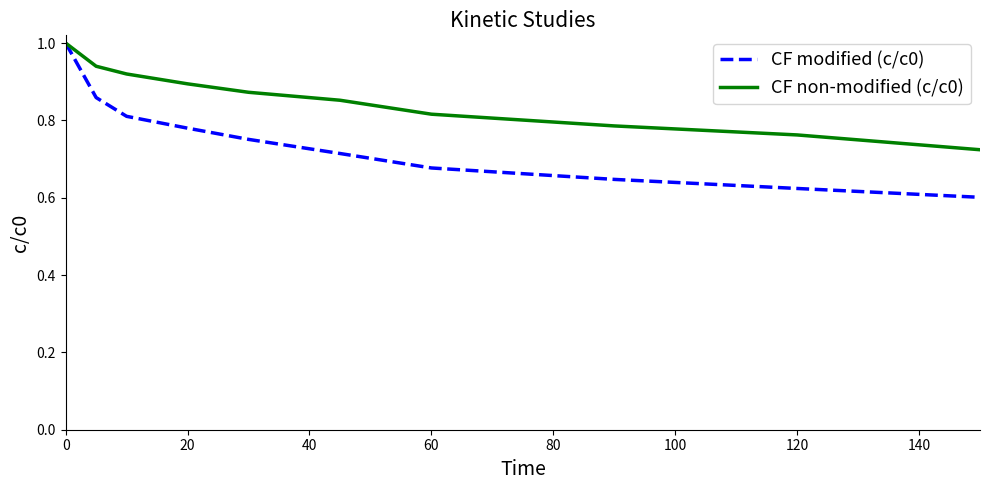

Rank the series by their average value, from highest to lowest.

CF non-modified (c/c0), CF modified (c/c0)